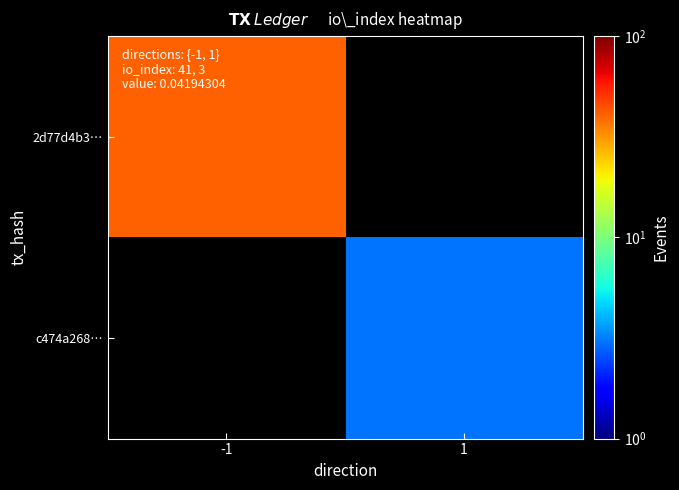

How many series are shown in this chart?

2